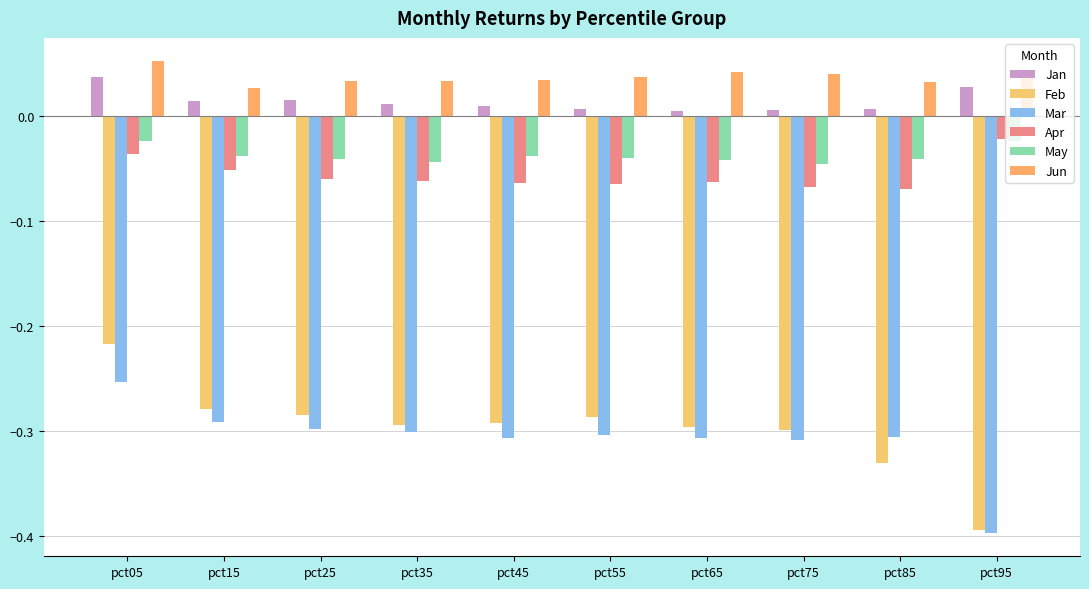

Are the bars grouped side by side (vs. stacked)?

Yes